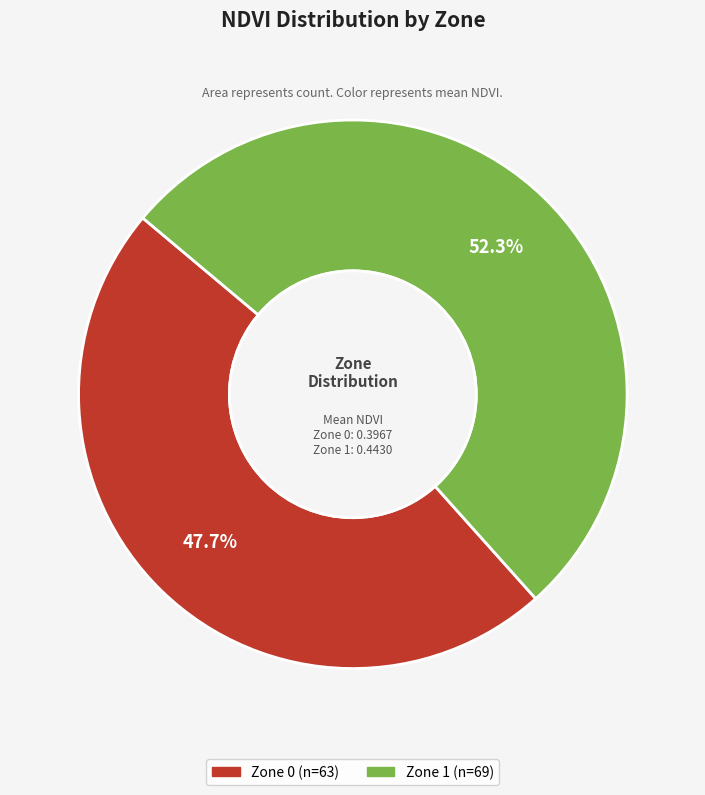

Is there a majority slice in this chart?

Yes